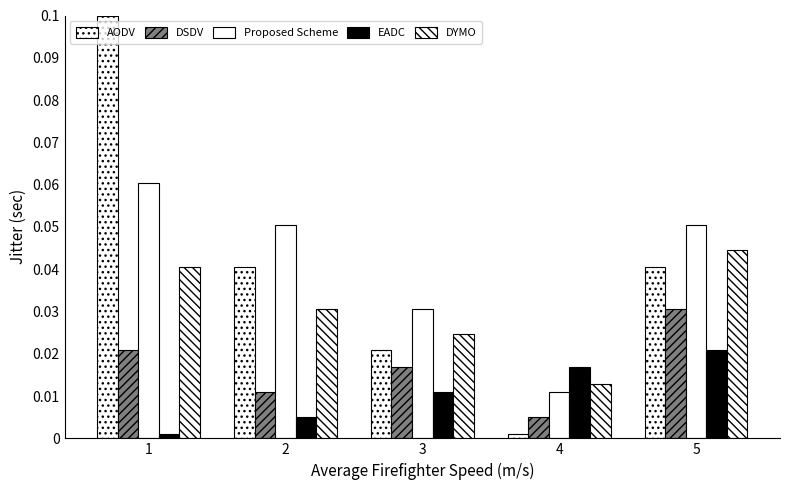

Which category has the highest value in the AODV series?

1